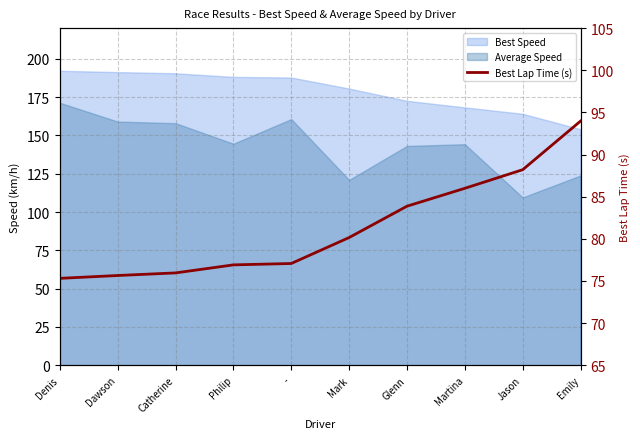

What is the average value?

81.3